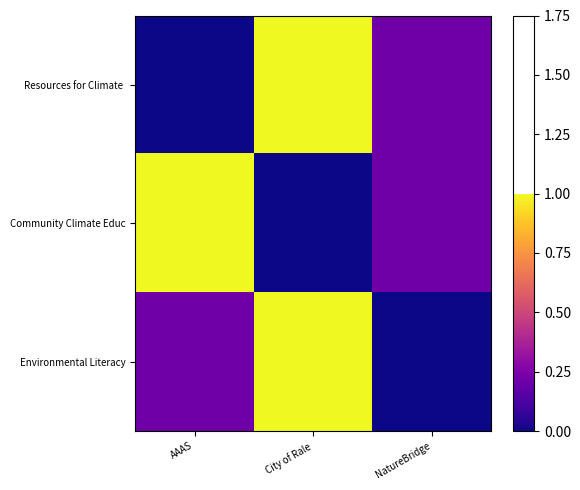

At which category does the chart reach its peak across all series?

City of Rale